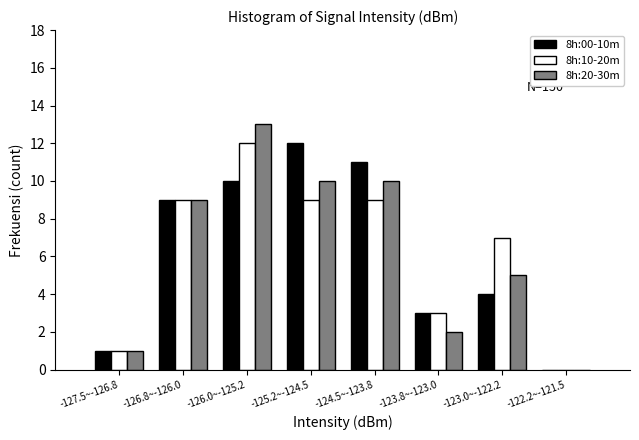

Reading left to right, extract all data points from this chart.

8h:00-10m: -127.5~-126.8=1	-126.8~-126.0=9	-126.0~-125.2=10	-125.2~-124.5=12	-124.5~-123.8=11	-123.8~-123.0=3	-123.0~-122.2=4	-122.2~-121.5=0
8h:10-20m: -127.5~-126.8=1	-126.8~-126.0=9	-126.0~-125.2=12	-125.2~-124.5=9	-124.5~-123.8=9	-123.8~-123.0=3	-123.0~-122.2=7	-122.2~-121.5=0
8h:20-30m: -127.5~-126.8=1	-126.8~-126.0=9	-126.0~-125.2=13	-125.2~-124.5=10	-124.5~-123.8=10	-123.8~-123.0=2	-123.0~-122.2=5	-122.2~-121.5=0